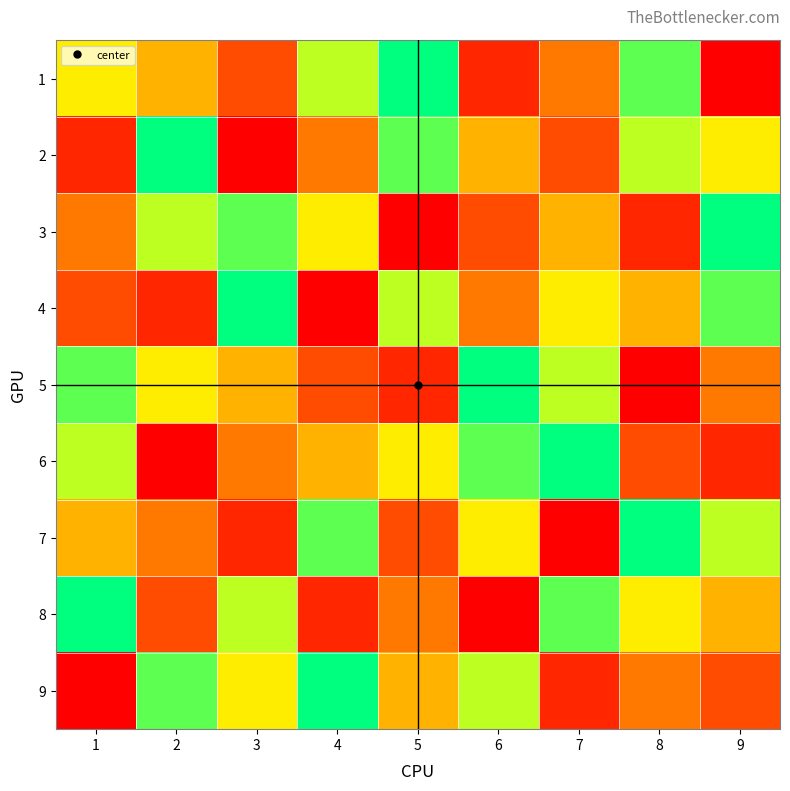

Which has a higher value, 1 or 9?

1